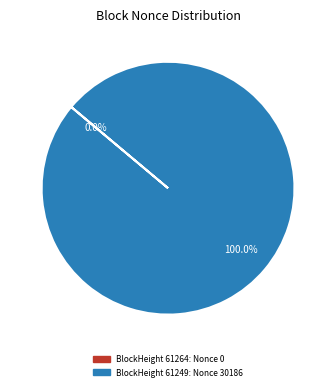

Does any single category account for the majority?

Yes